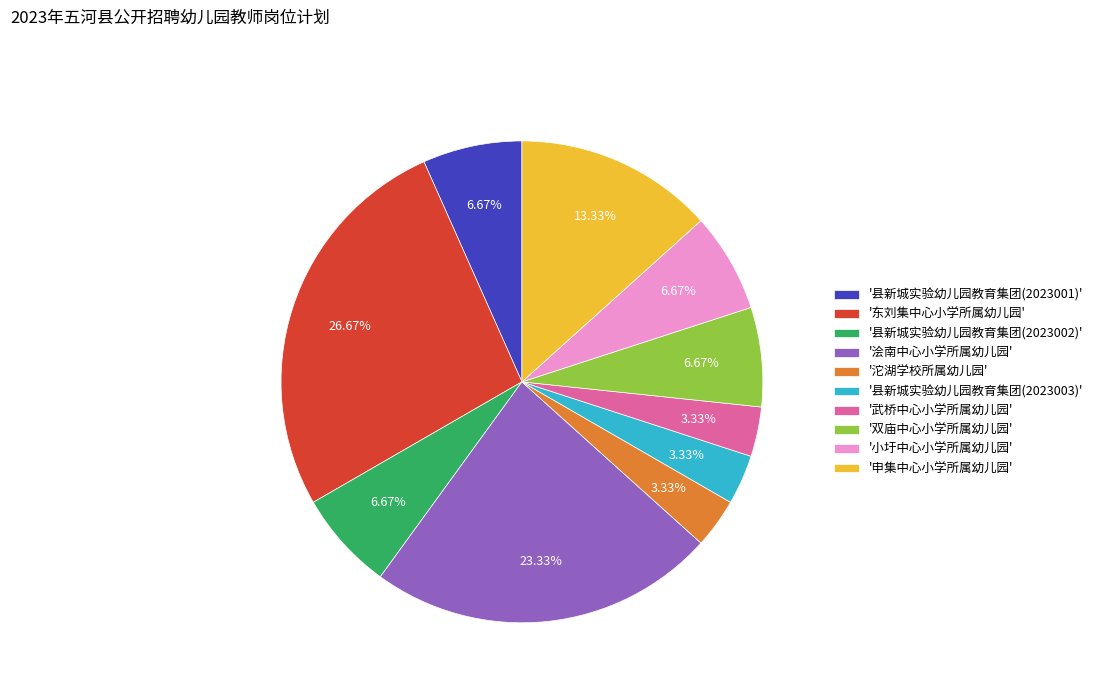

Which slice is the largest?

'东刘集中心小学所属幼儿园'